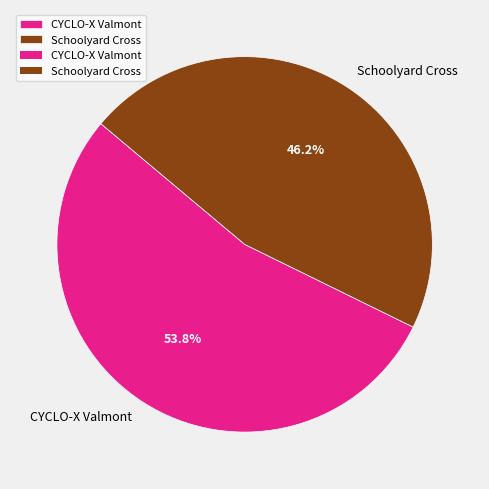

To the nearest percent, what is the difference between the Schoolyard Cross and CYCLO-X Valmont slice percentages?

8%